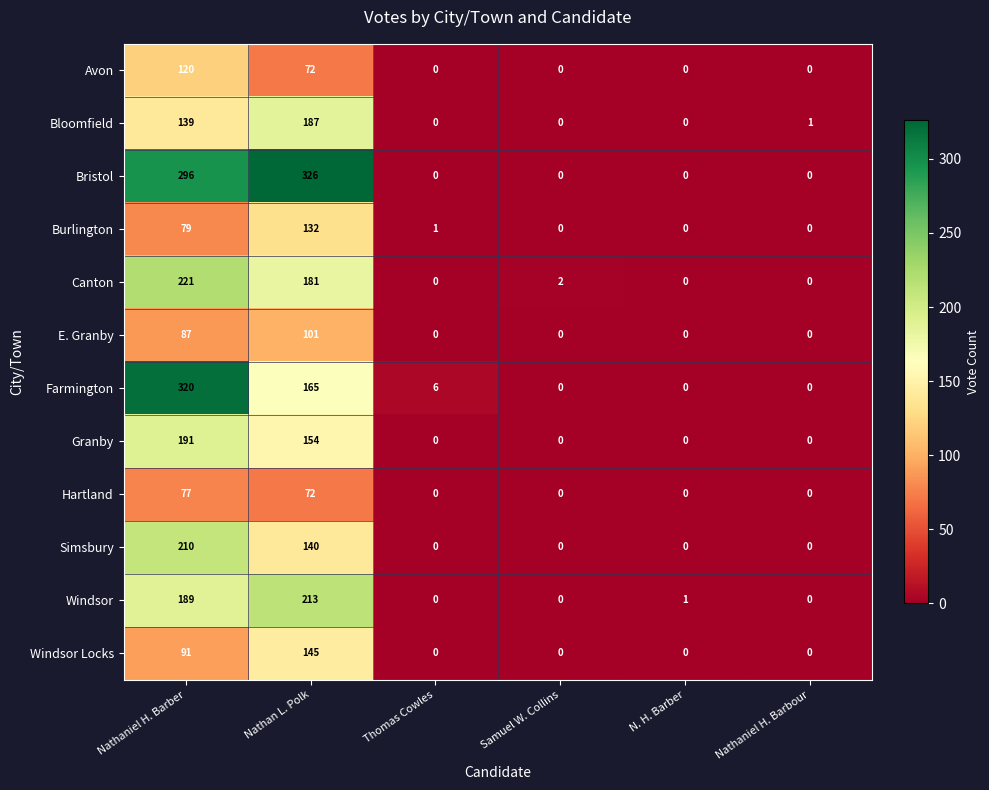

Rank the series by their maximum value, from highest to lowest.

Bristol, Farmington, Canton, Windsor, Simsbury, Granby, Bloomfield, Windsor Locks, Burlington, Avon, E. Granby, Hartland